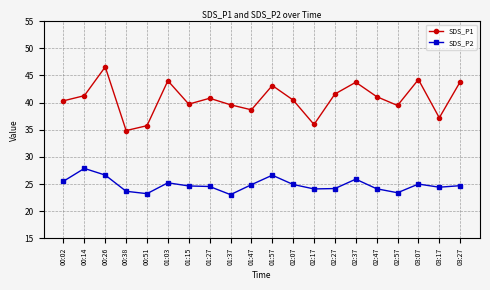

What is the average value of the SDS_P2 series?

24.8